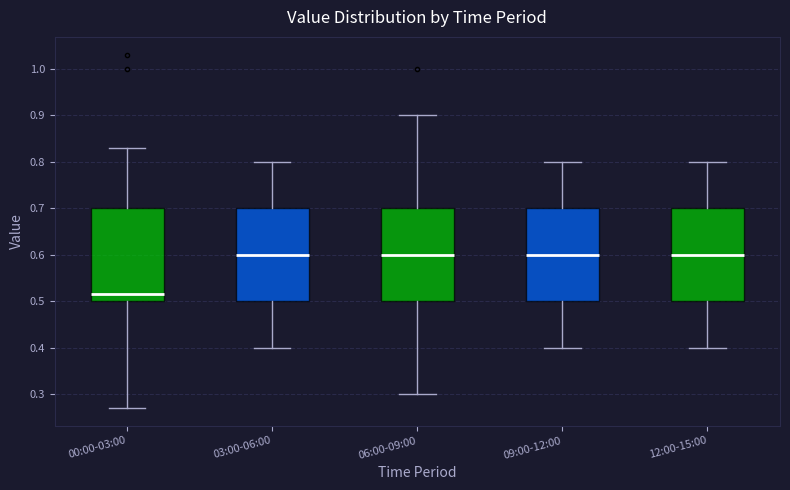

Where does the upper whisker of the box for 00:00-03:00 end on the y-axis? The values are not printed on the chart, so give them approximately, as read against the axis.

0.83